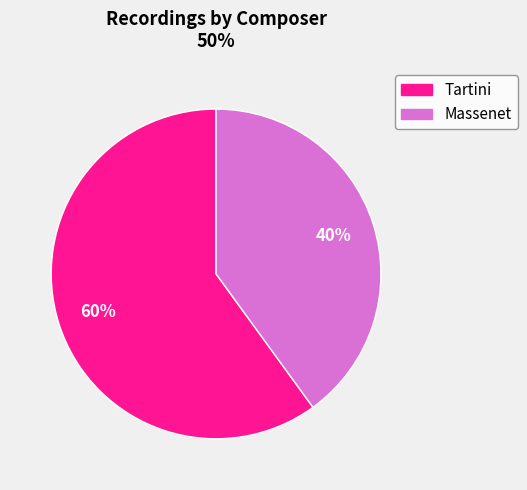

To the nearest percent, what percentage of the pie is Tartini?

60%